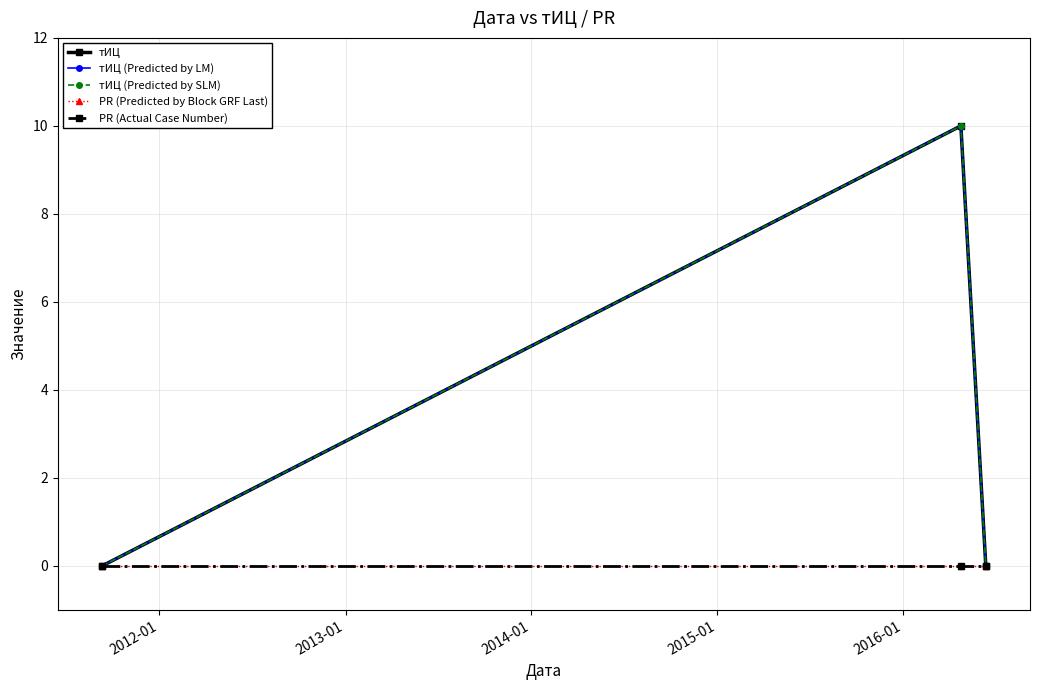

List the series in order of their peak value, lowest first.

PR (Predicted by Block GRF Last), PR (Actual Case Number), тИЦ, тИЦ (Predicted by LM), тИЦ (Predicted by SLM)